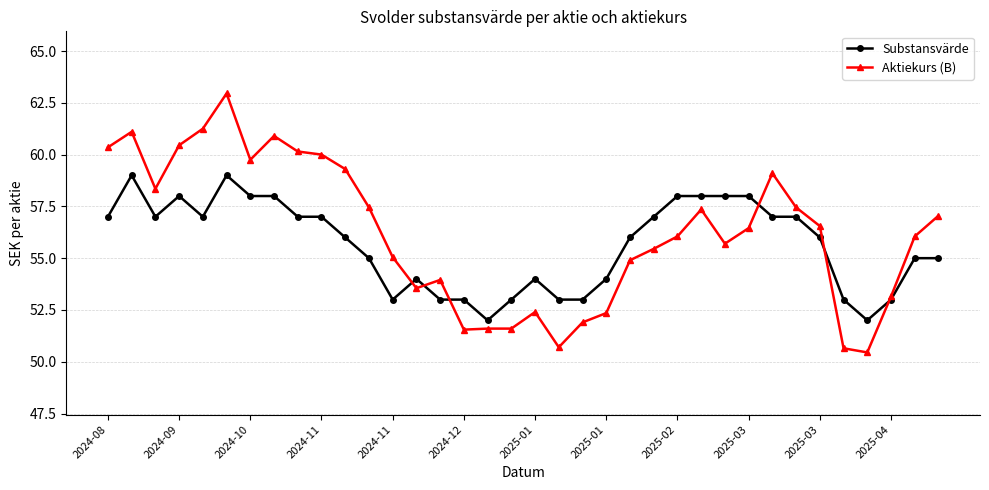

True or false: Aktiekurs (B) has more than 0 points higher than both neighbors.

True